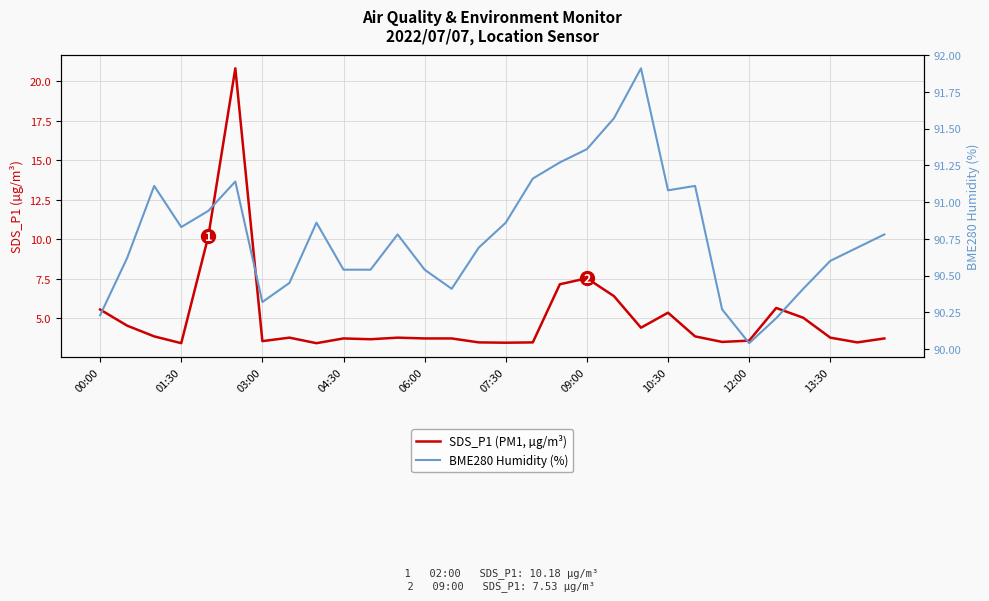

Which series has the largest range (max minus min)?

SDS_P1 (PM1, µg/m³)